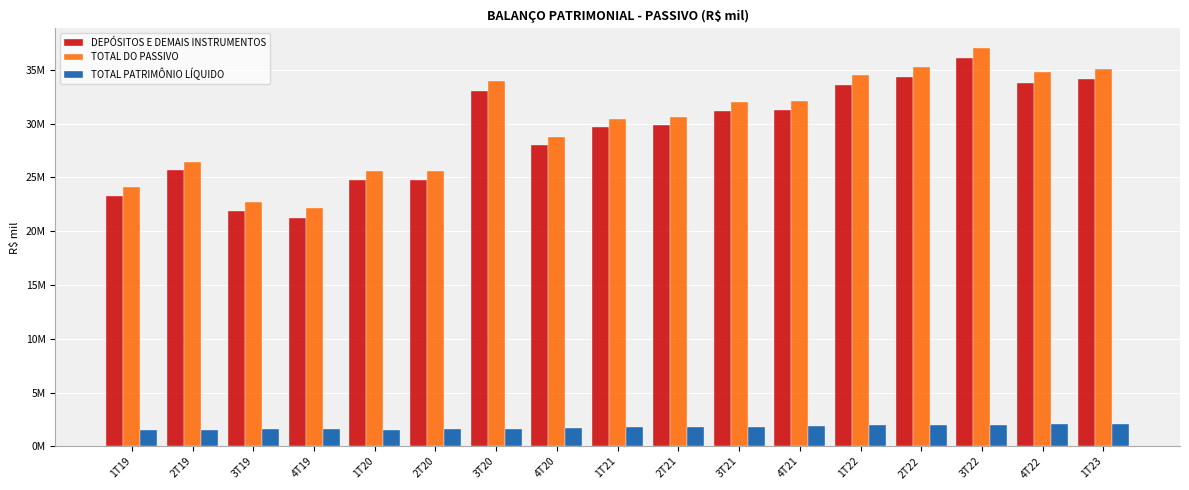

Does the chart contain stacked bars?

No